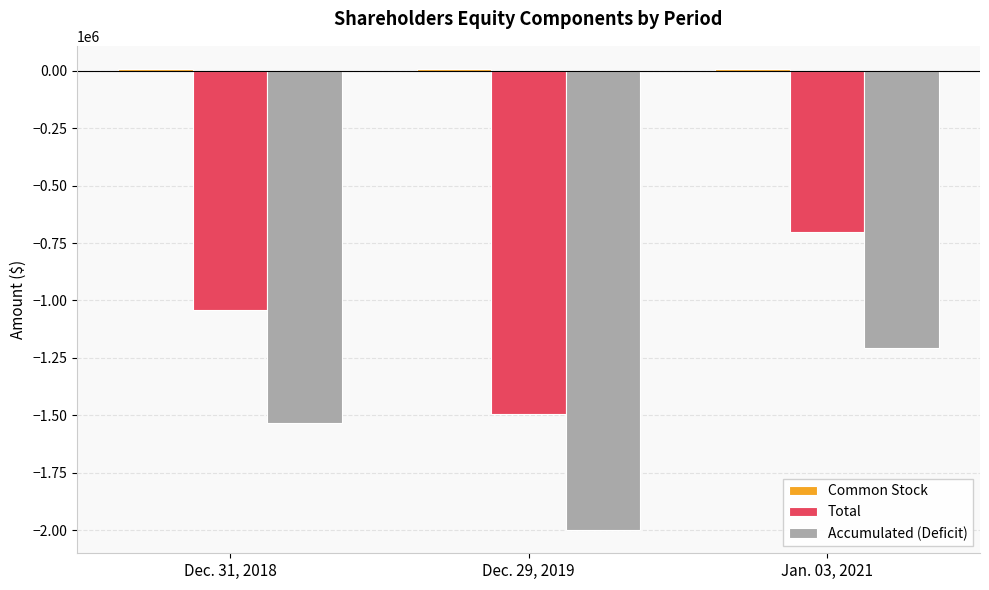

What is the difference between the maximum and minimum values in the Total series?

791992